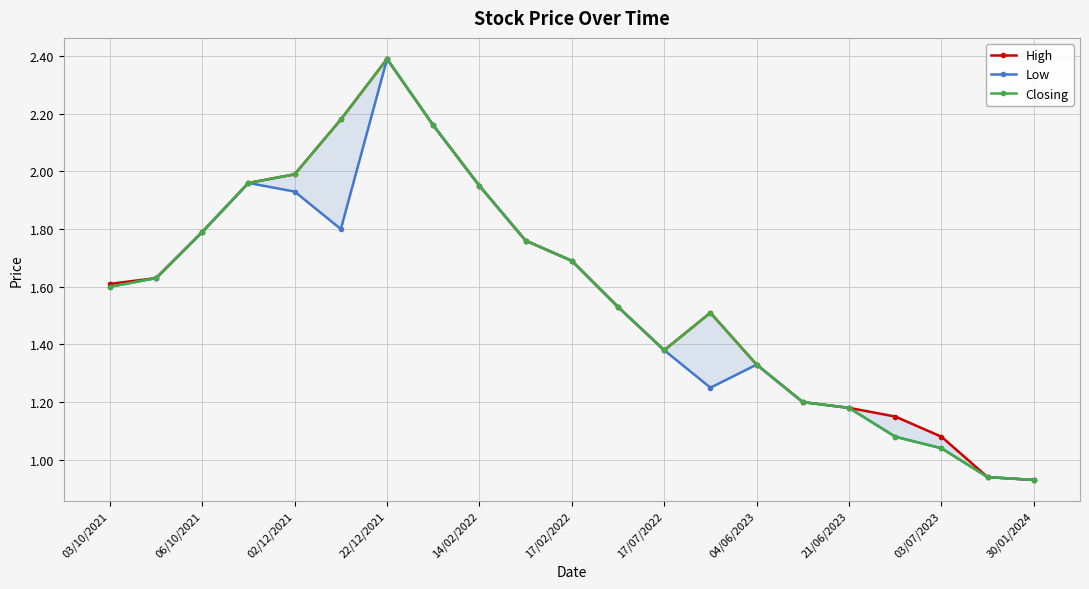

What is the lowest value of the Low series?

0.9